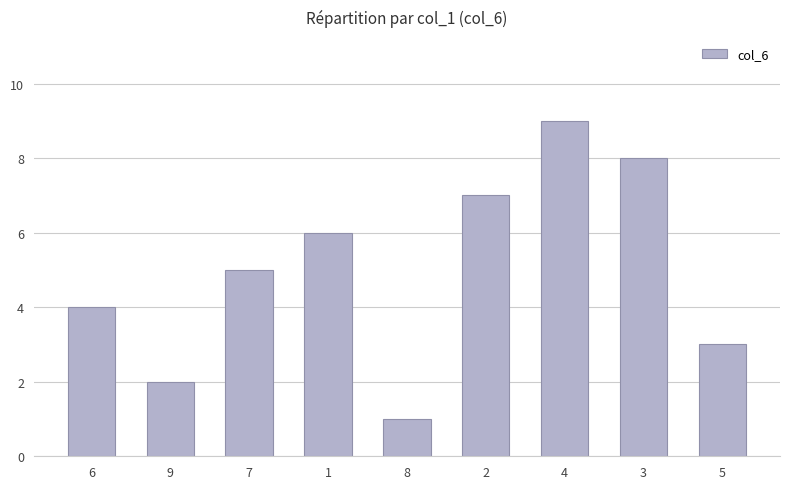

What position from the left is 9?

2